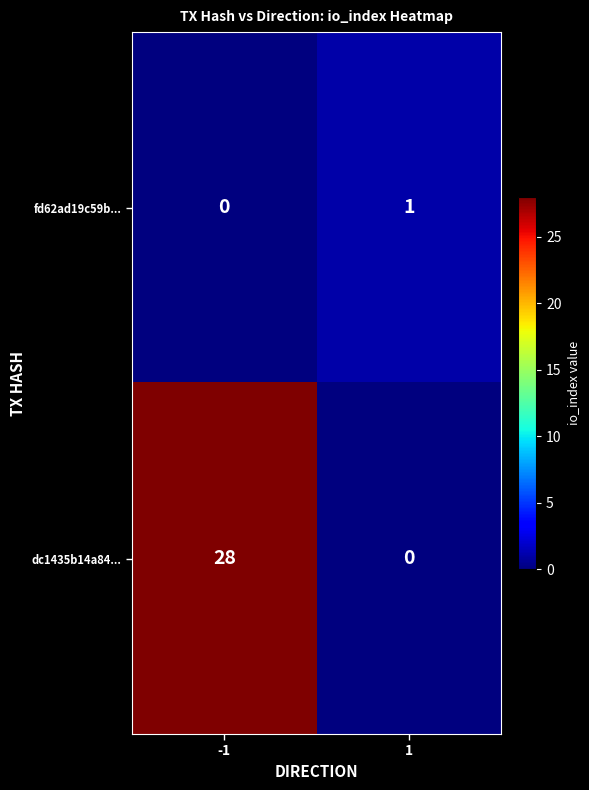

Is it true that dc1435b14a84... equals 0 at 1?

True